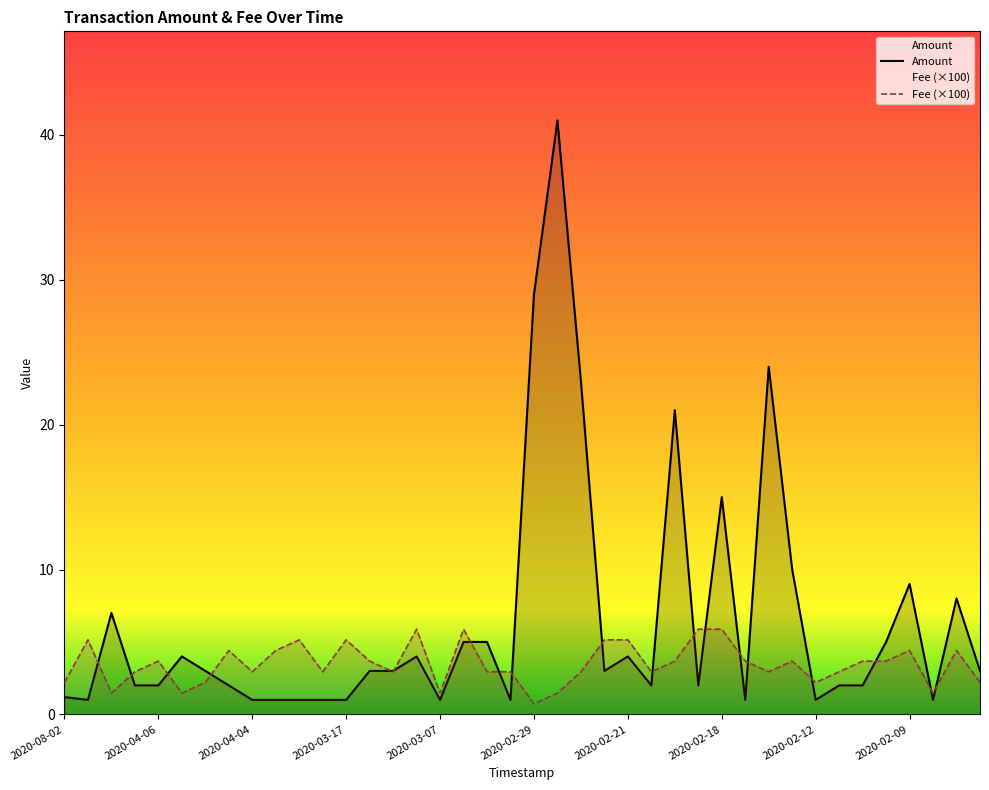

How many interior local valleys does the Amount series have?

9